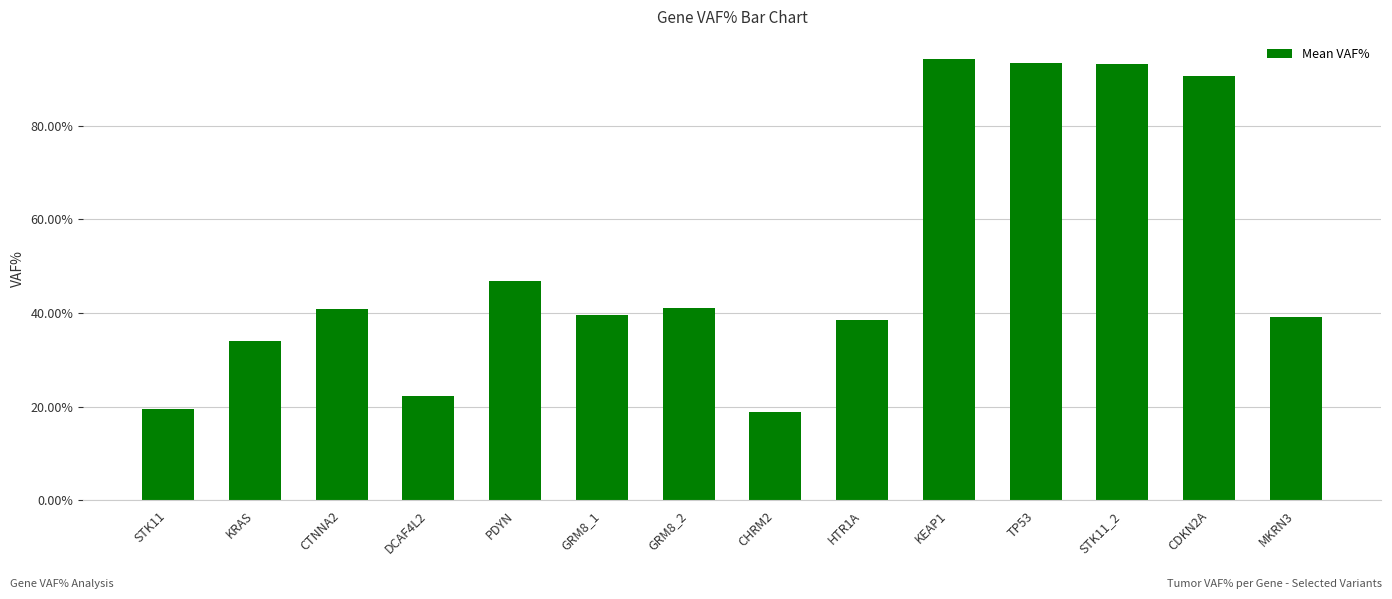

The value at CDKN2A is 0.9. True or false?

True